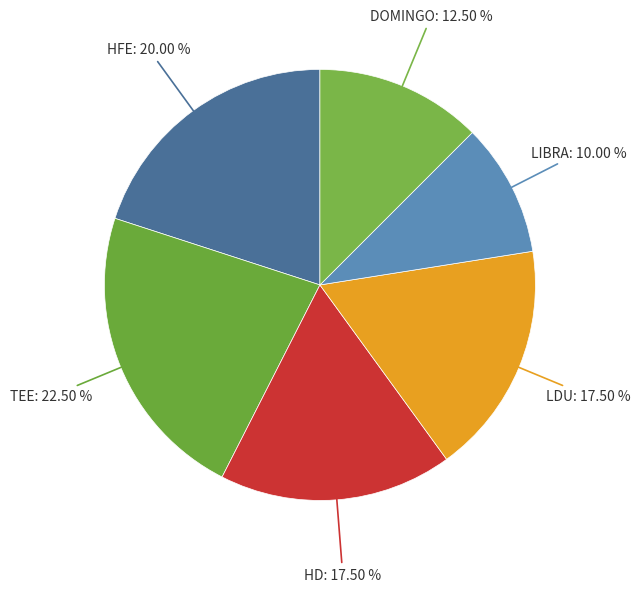

Rank the categories by value from lowest to highest.

LIBRA, DOMINGO, HD, LDU, HFE, TEE